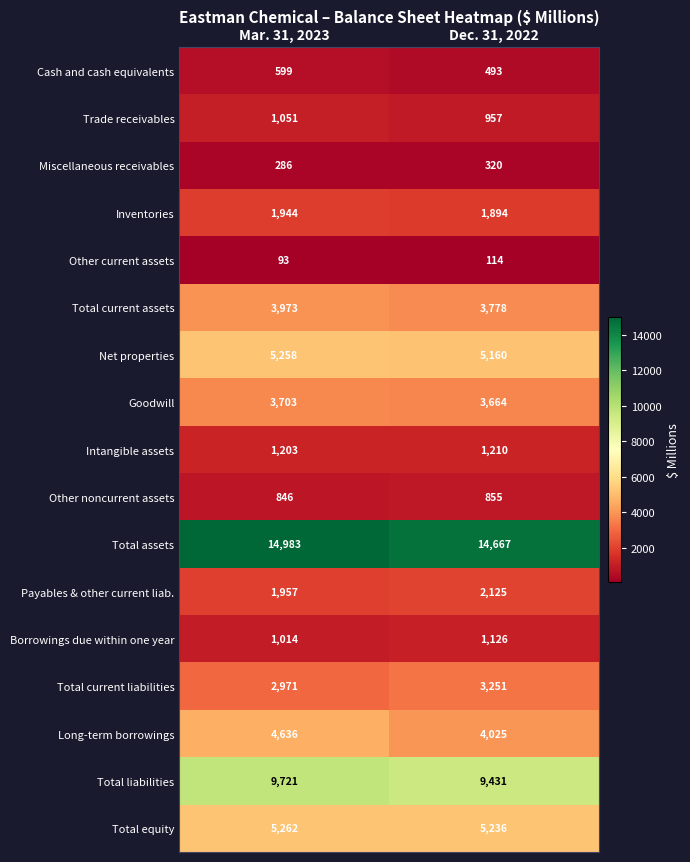

What is the spread (max minus min) of values at Mar. 31, 2023?

14890